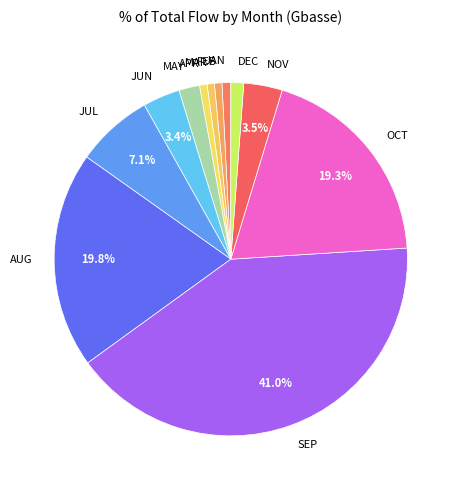

Does MAY account for over 50% of the chart?

No